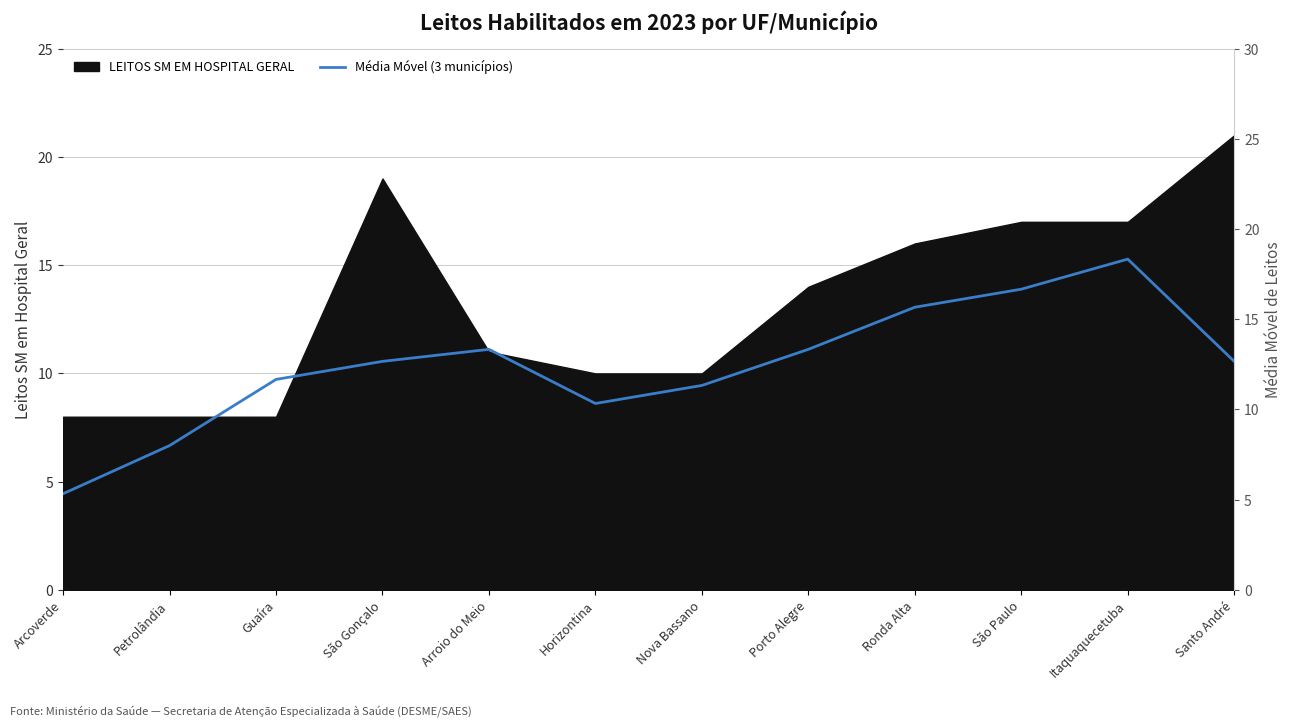

The value at Porto Alegre is 13.3. True or false?

True